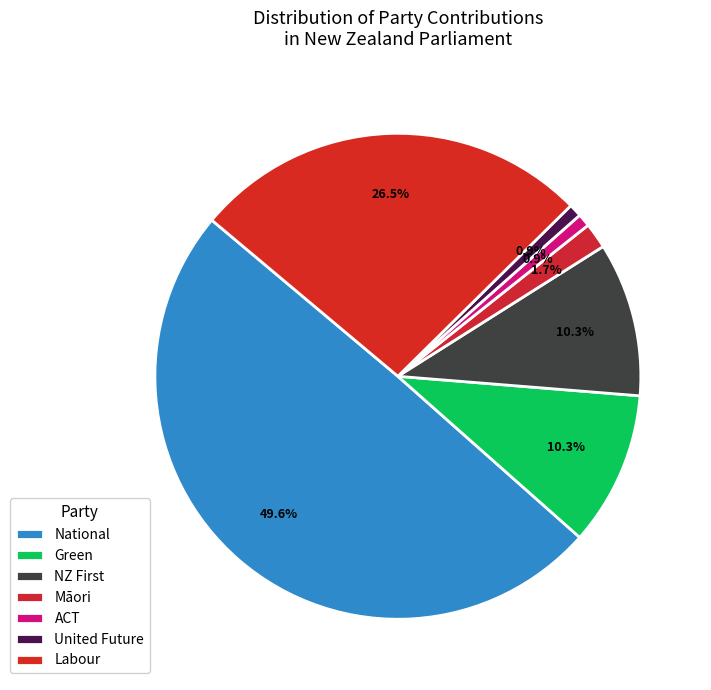

How many slices are in this pie chart?

7